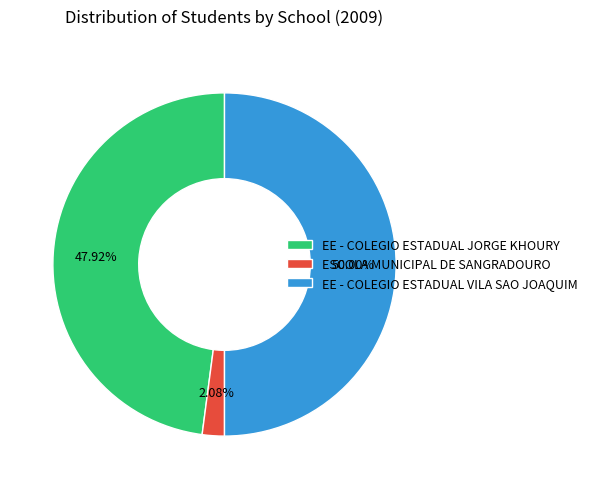

To the nearest percent, what is the average slice percentage?

33%